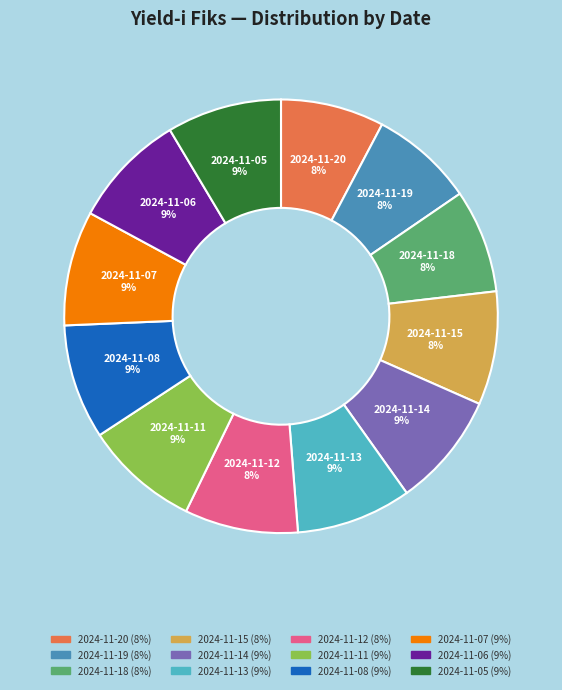

To the nearest percent, what is the difference between the largest and smallest slice percentages?

1%